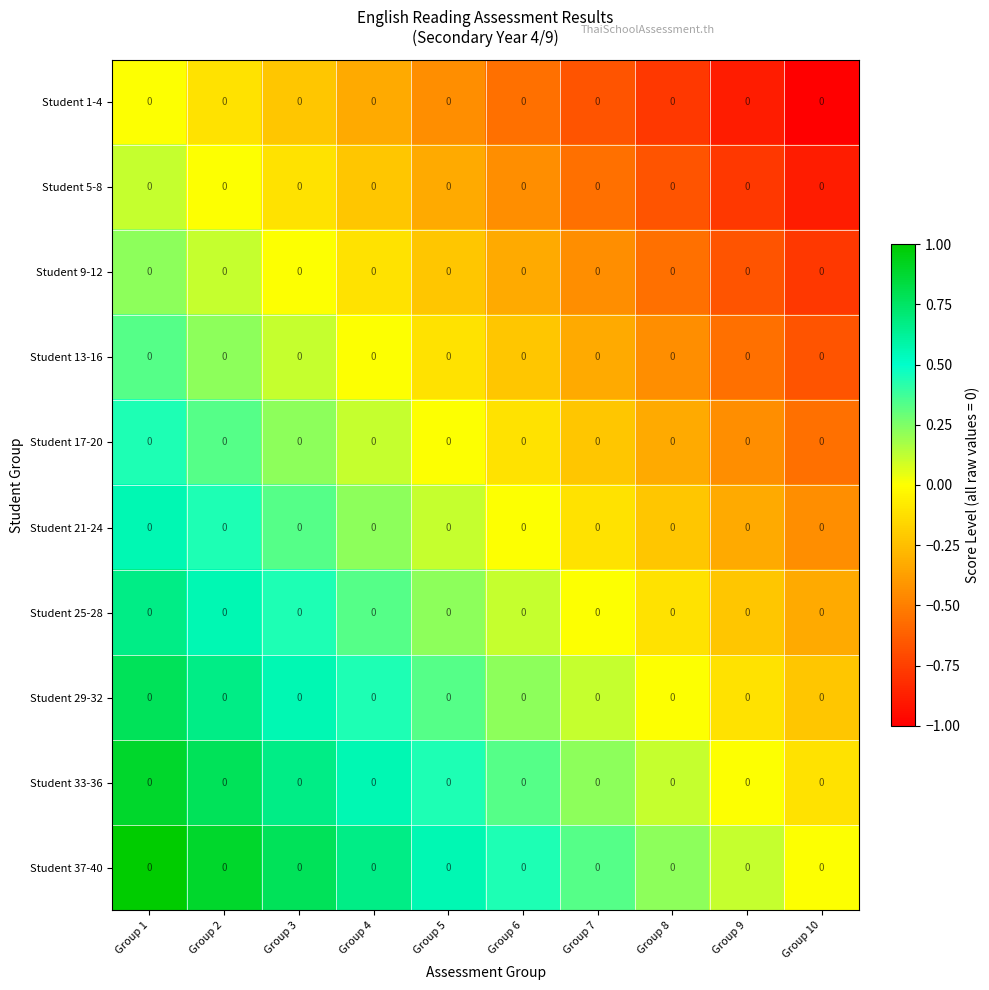

At which label is Student 25-28 closest to 0?

Group 7